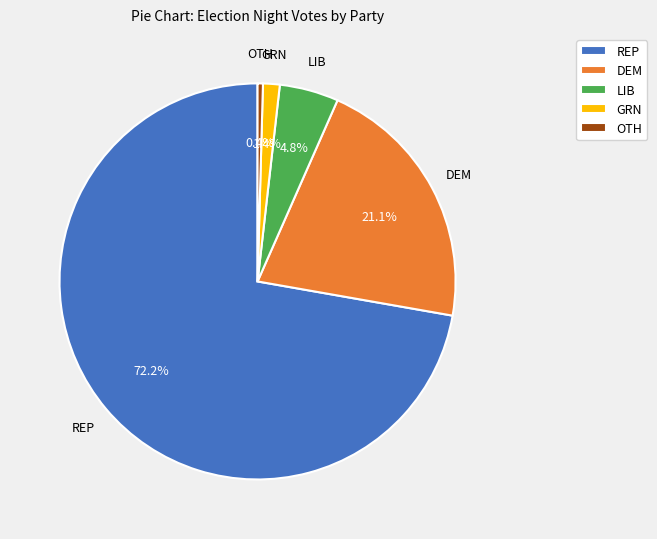

True or false: LIB accounts for 5% of the total.

True